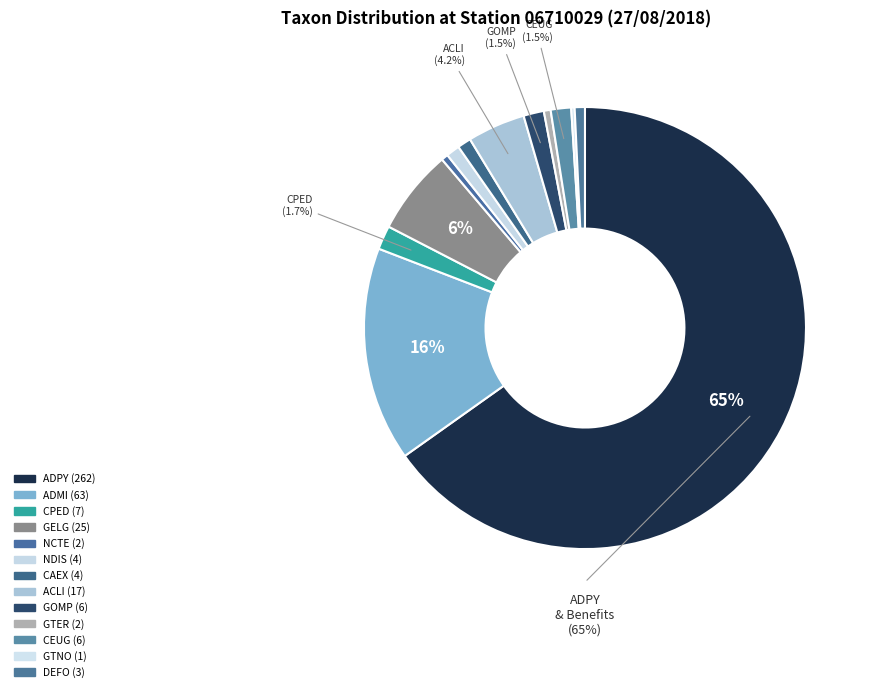

Does ADPY represent more than half of the total?

Yes